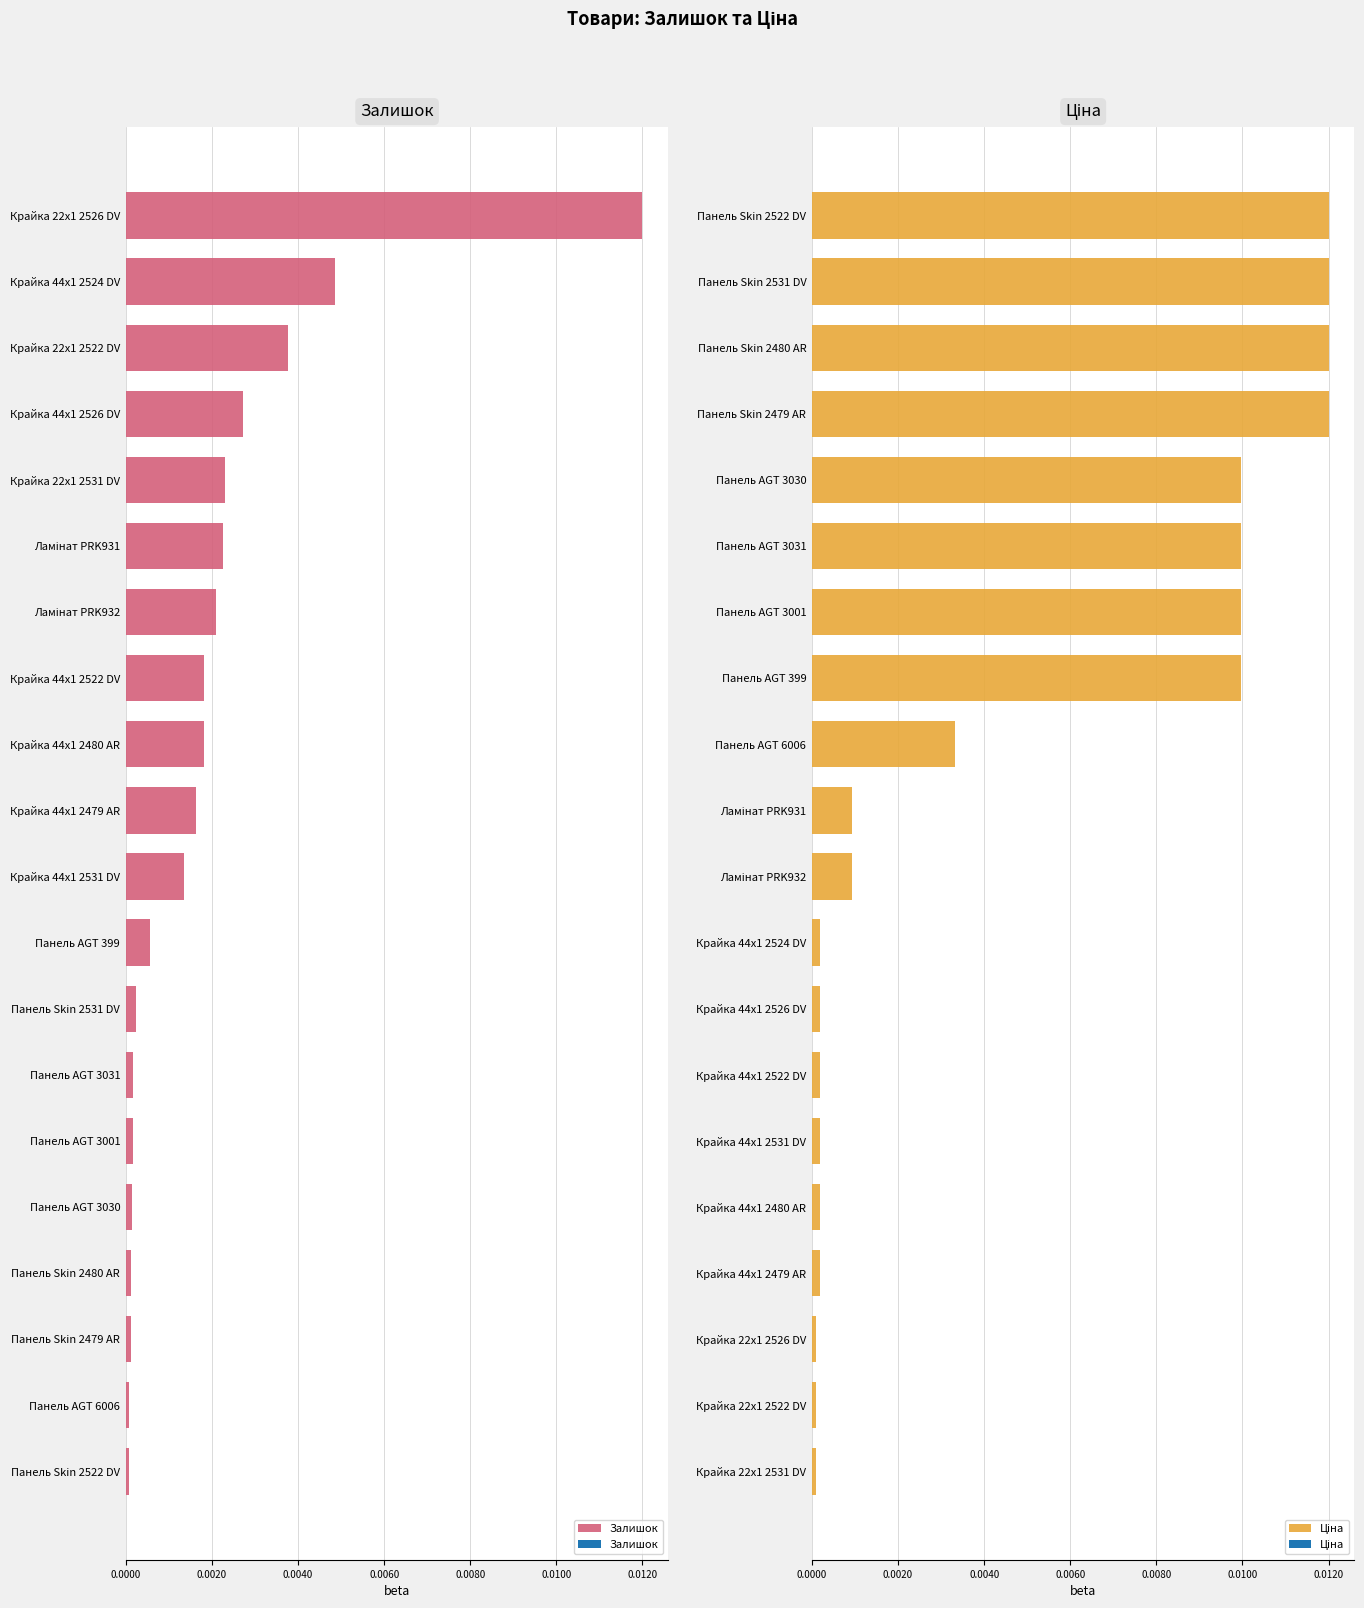

Rank the series by their average value, from lowest to highest.

Залишок, Ціна